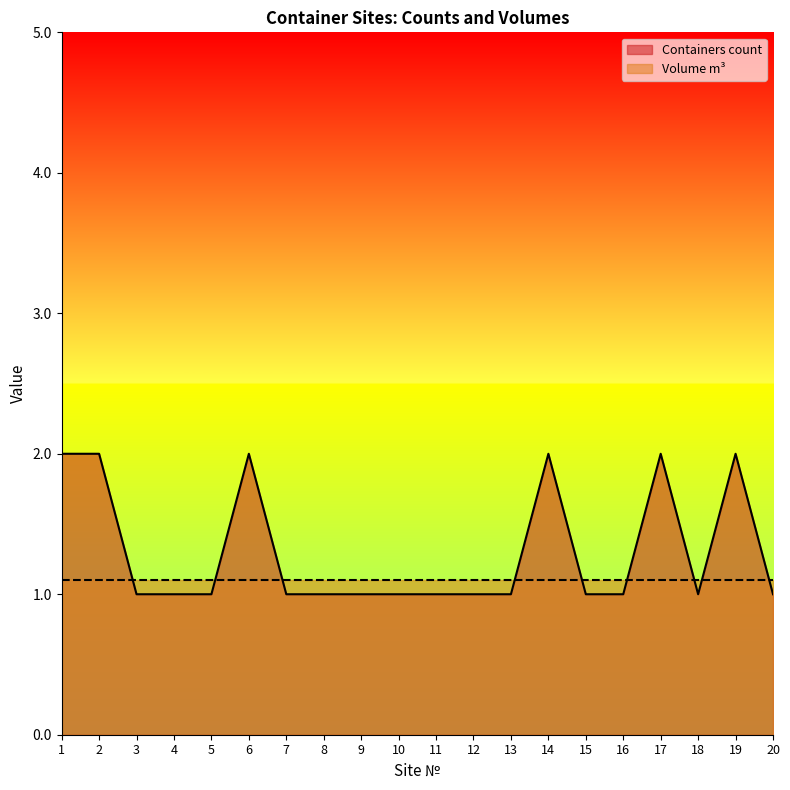

At which category does the data reach its first local peak?

6